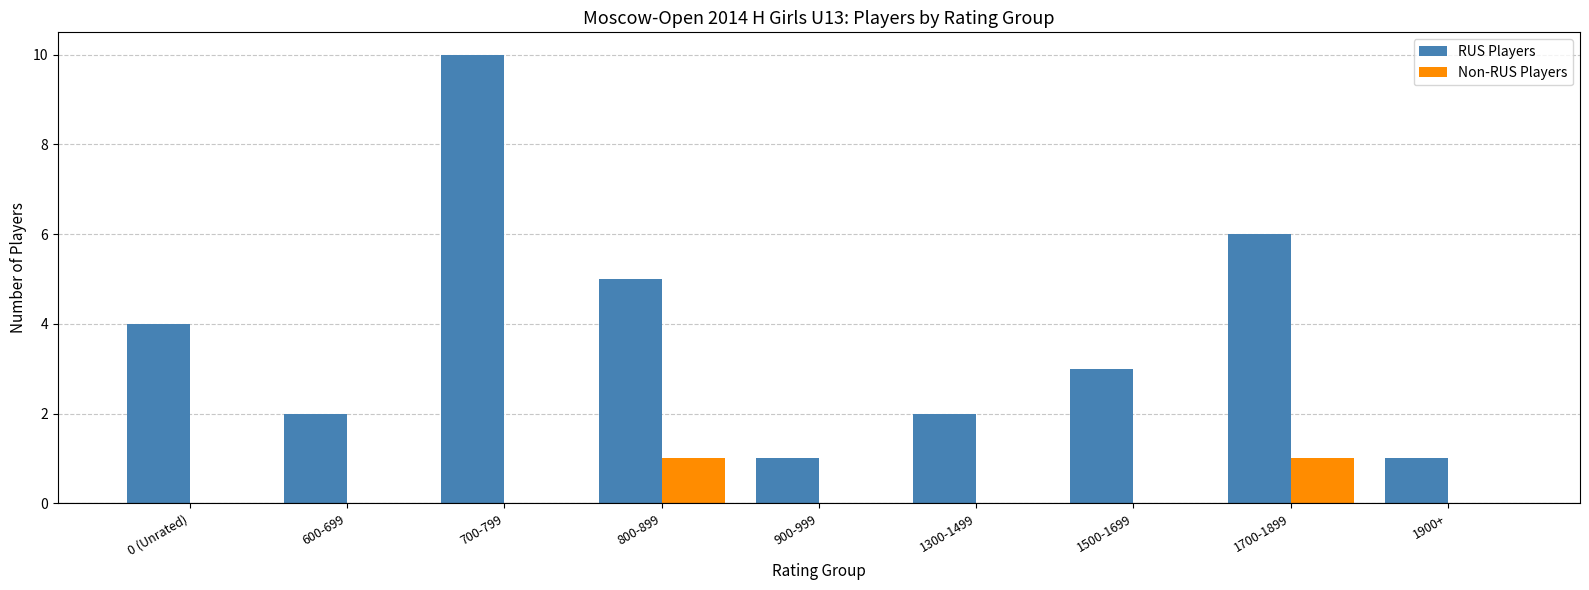

What is the greatest value displayed?

10